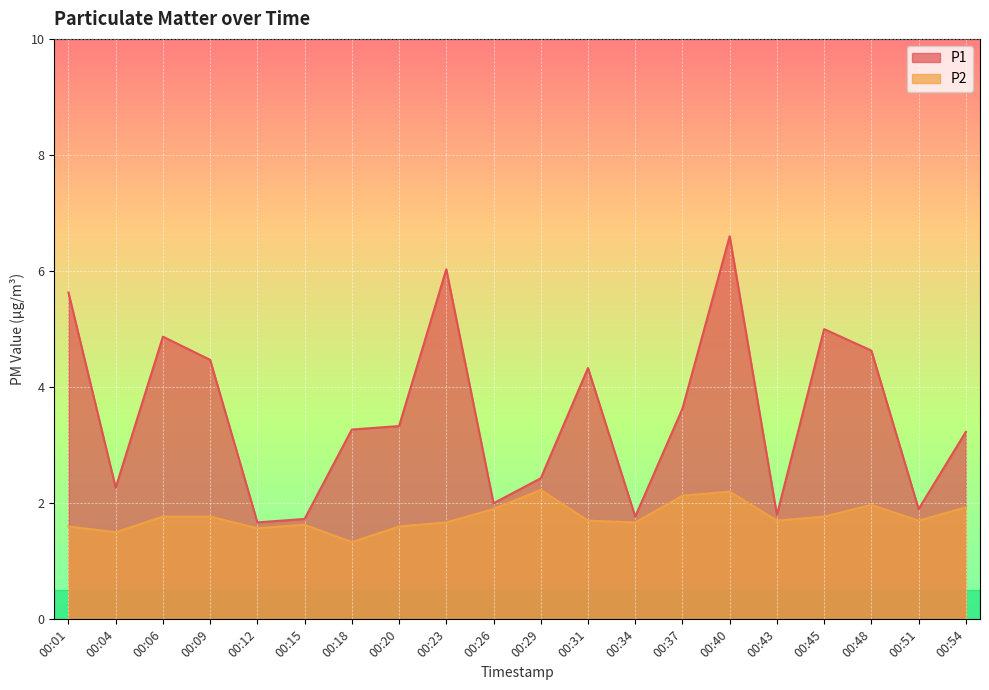

What is the average value of the P2 series?

1.8